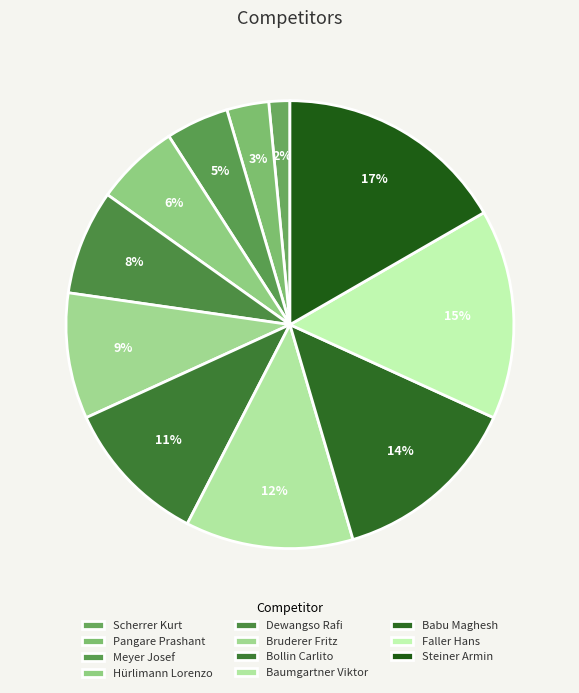

How many slices are in this pie chart?

11